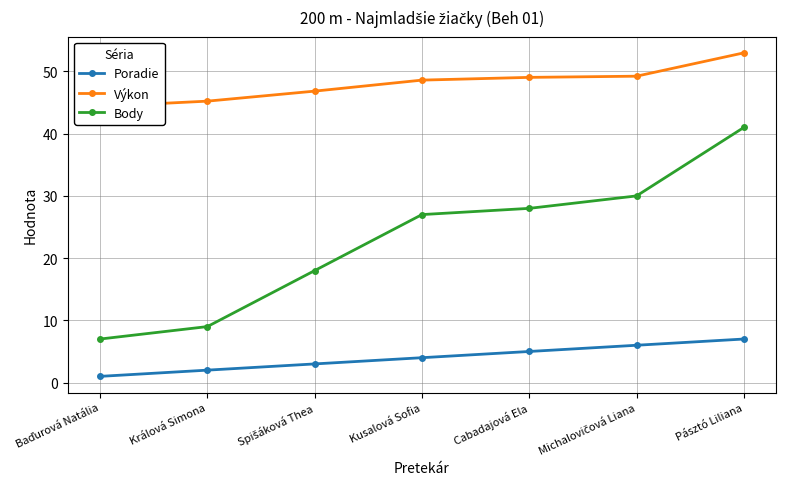

At which category does the chart reach its minimum across all series?

Baďurová Natália